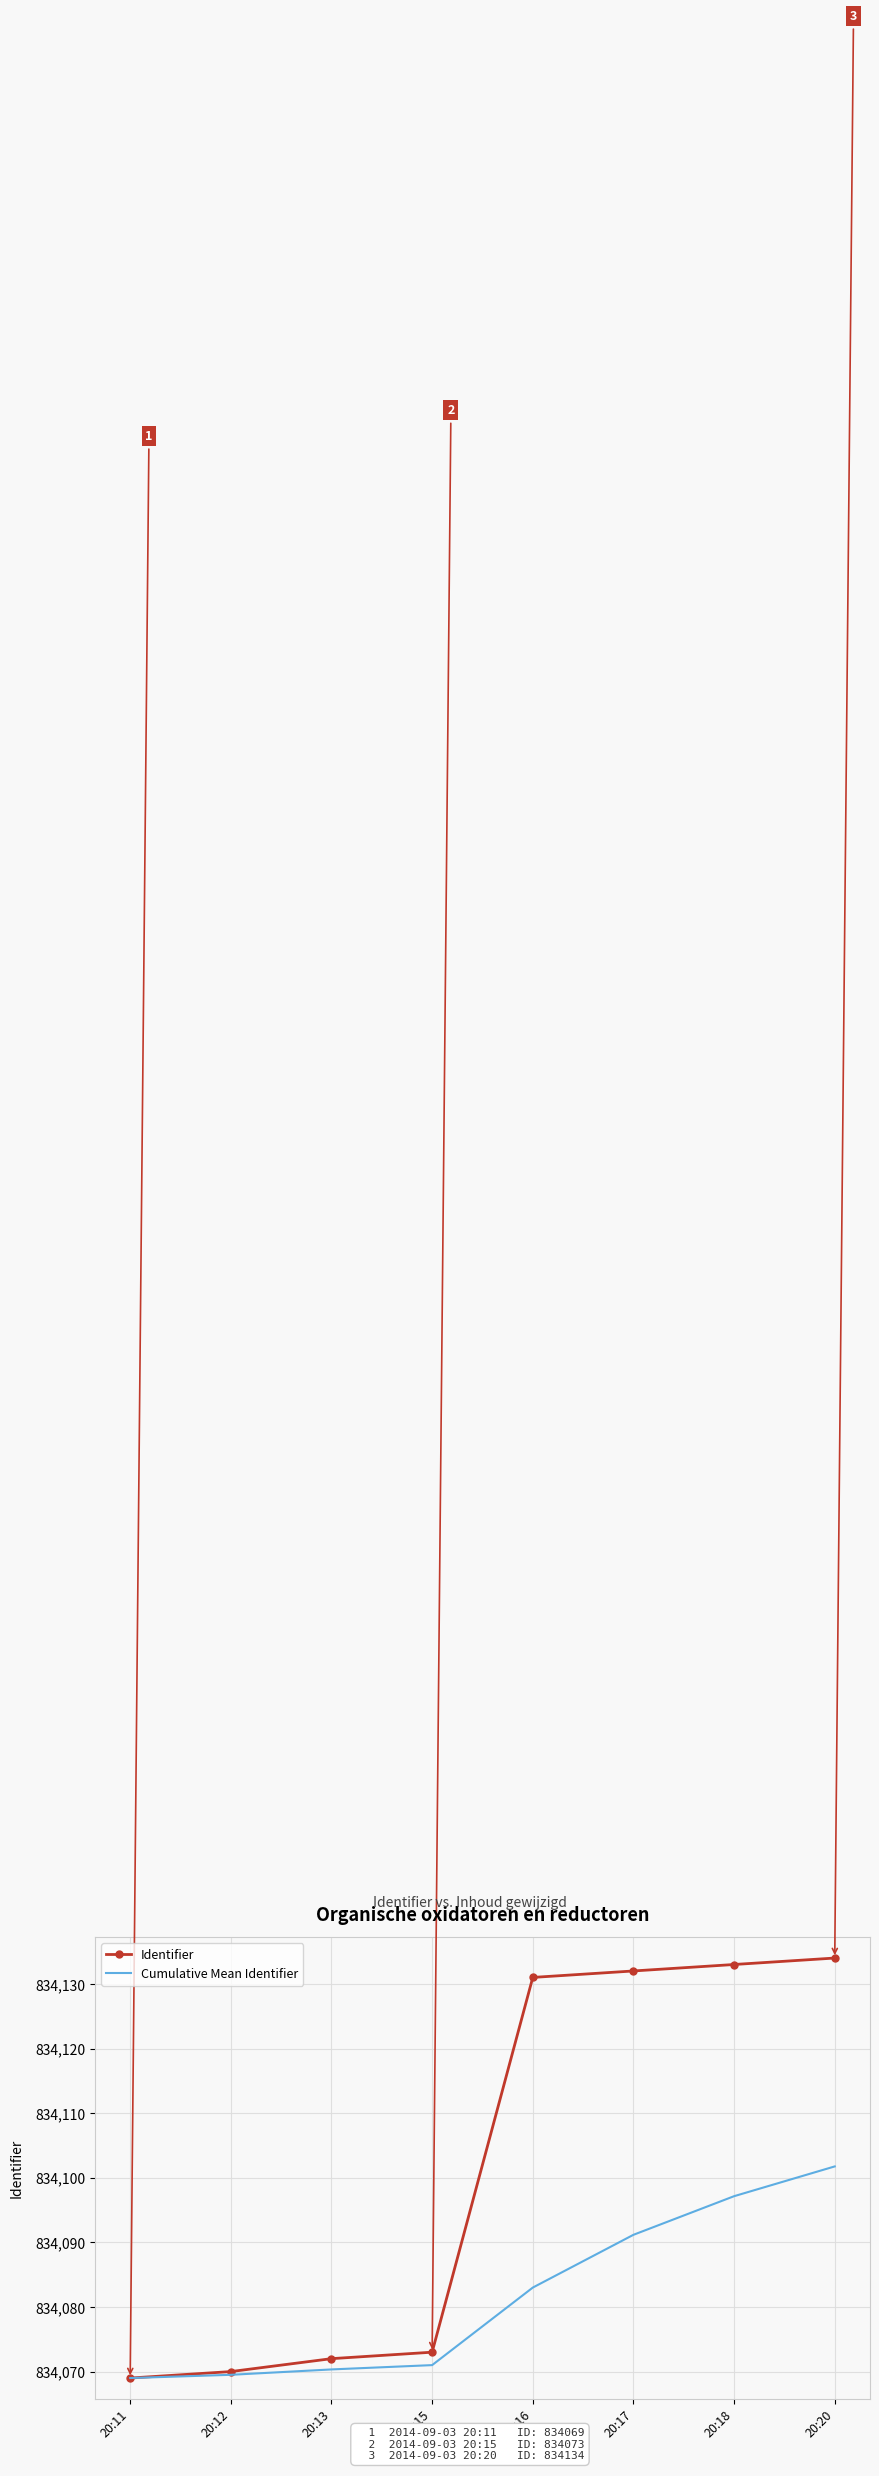

What is the average value of the Cumulative Mean Identifier series?

834081.6